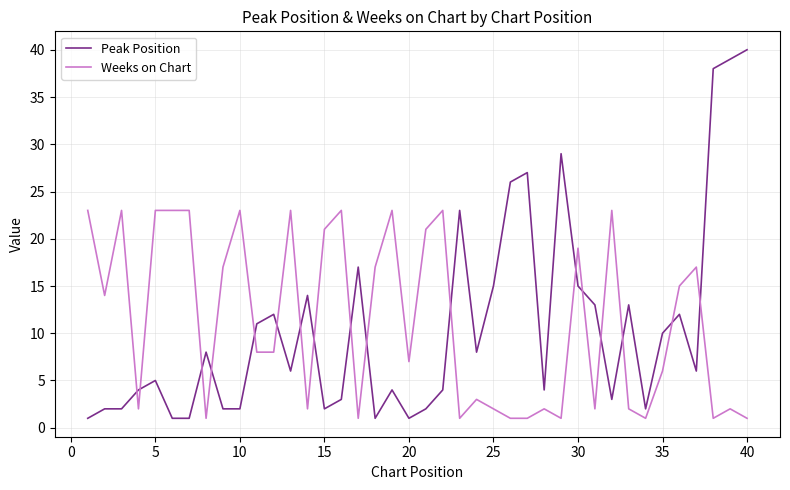

What is the difference between the second highest and second lowest values in the Peak Position series?

38